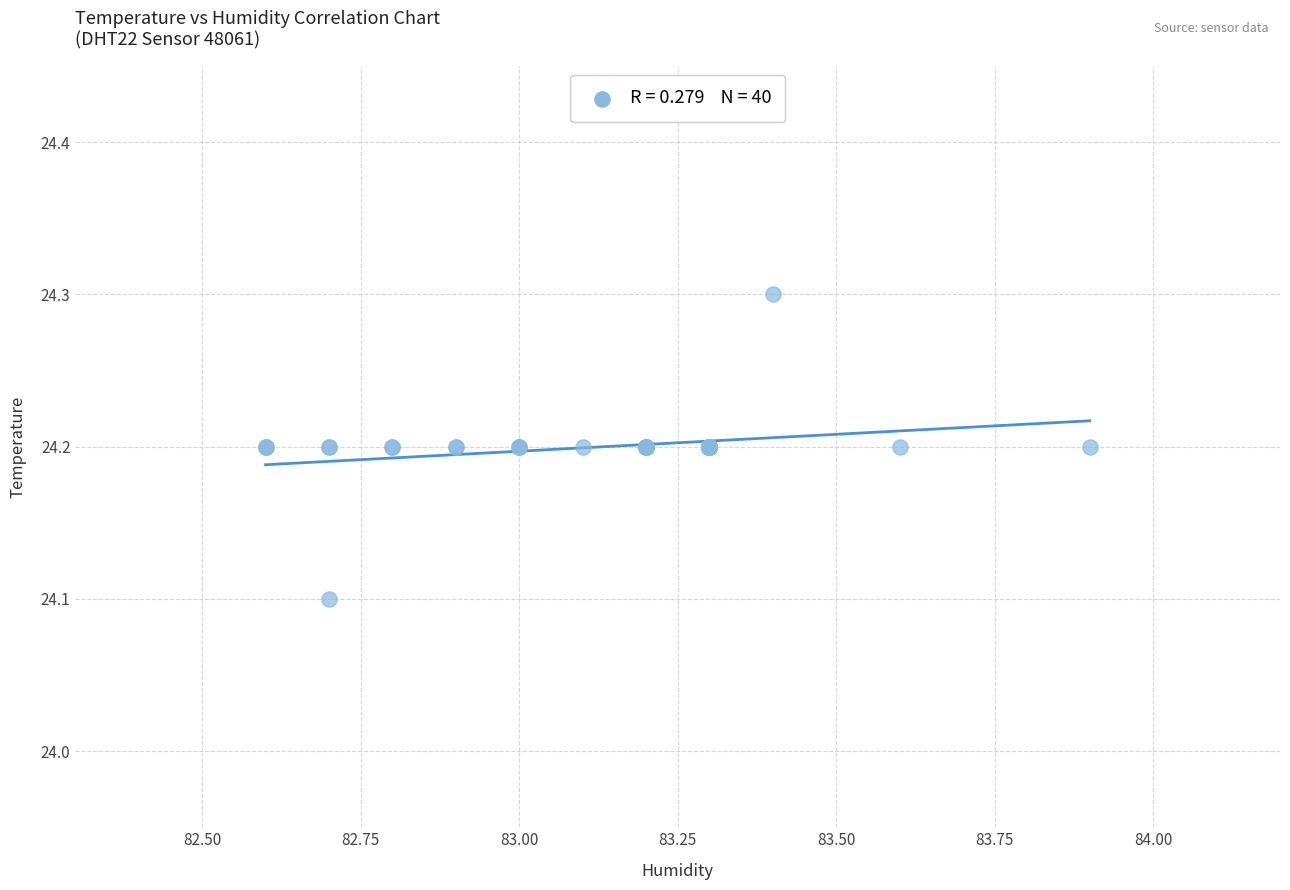

What Y value in the scatter plot is closest to 24?

24.1